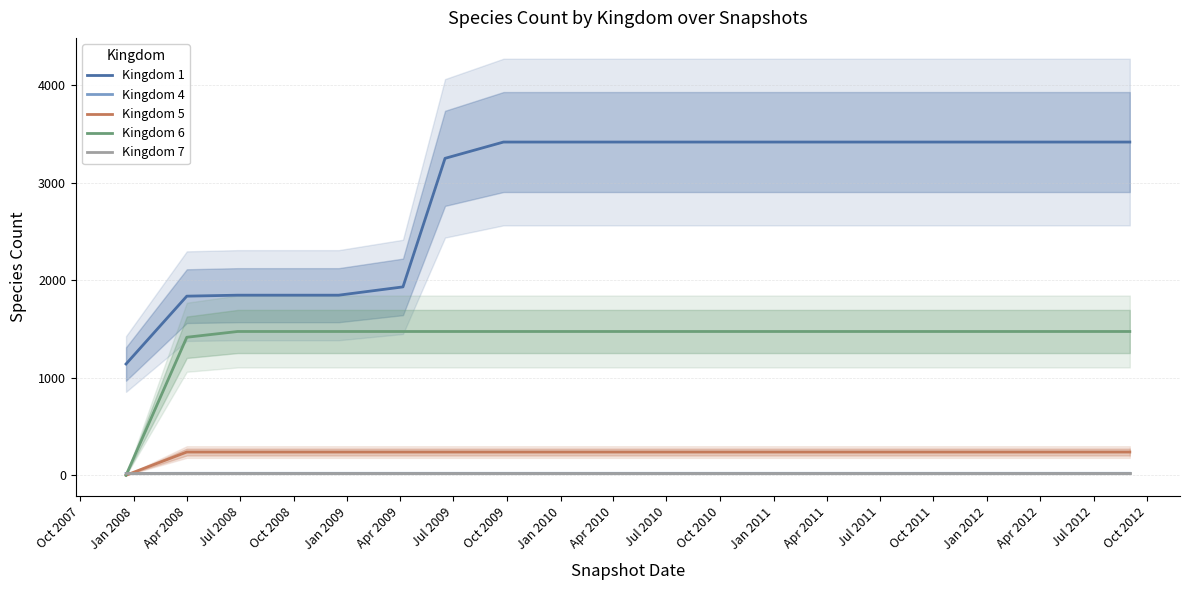

True or false: Kingdom 6 and Kingdom 1 cross at least once.

False